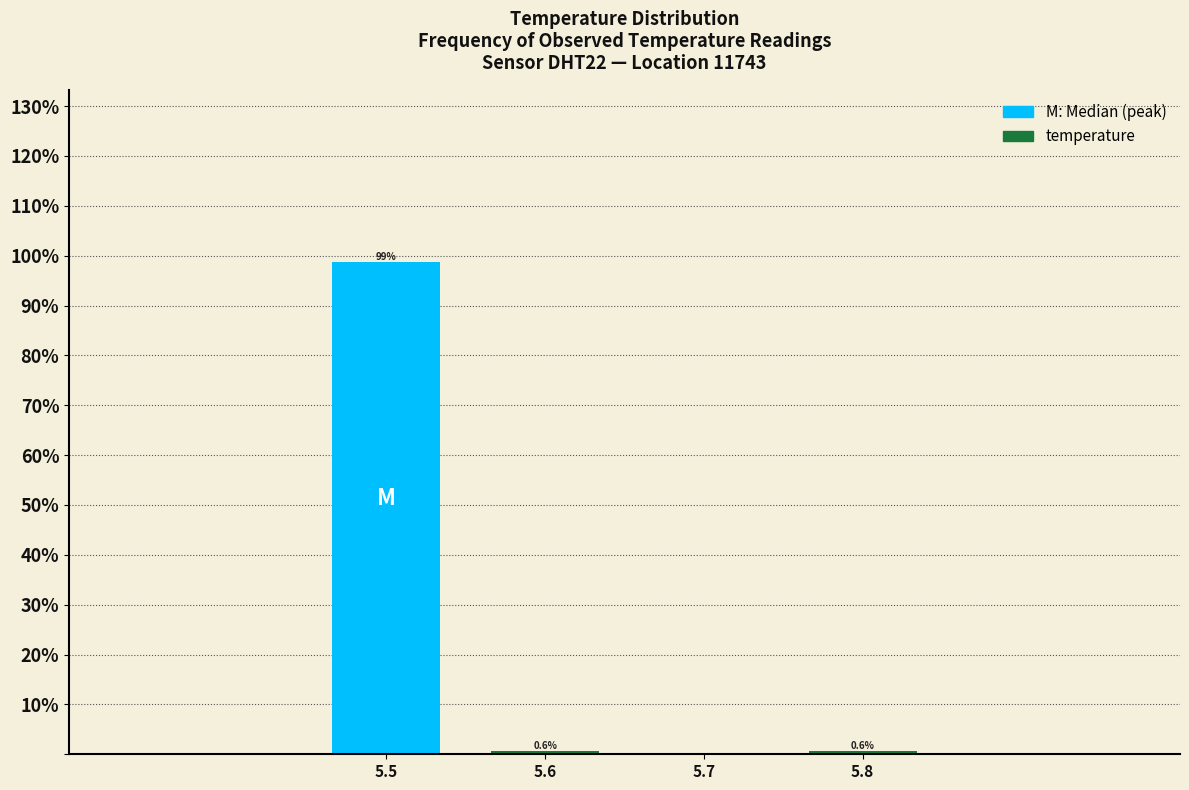

Which range on the x-axis has the tallest bar?

5.45 to 5.55